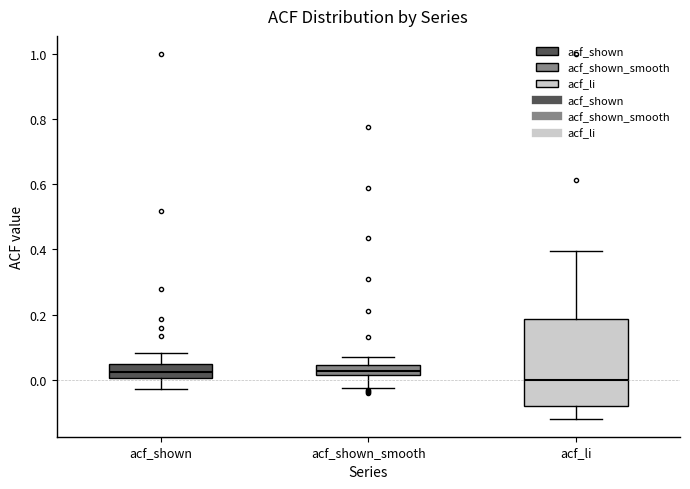

Reading left to right, transcribe this box plot: for each box, give where its median line is, the range the box spans, and where its two whiskers end, as read against the y-axis. The values are not printed on the chart, so give them approximately, as read against the axis.

acf_shown: median 0.02, box 0.00 to 0.04, whiskers -0.02 to 0.08
acf_shown_smooth: median 0.02 (inside the box), box 0.02 to 0.04, whiskers -0.02 to 0.08
acf_li: median 0.00, box -0.08 to 0.18, whiskers -0.12 to 0.40